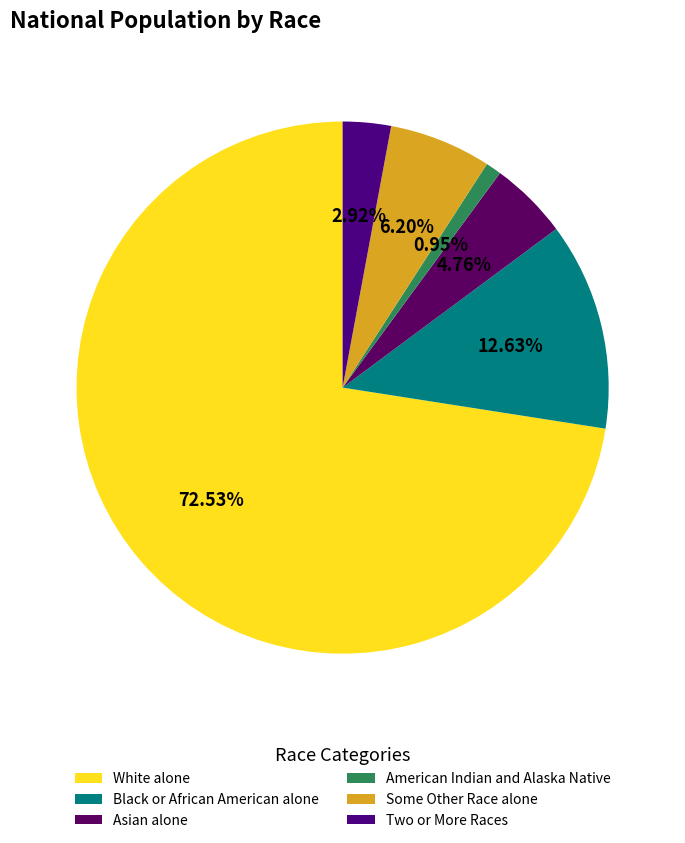

Count the number of slices in the pie.

6